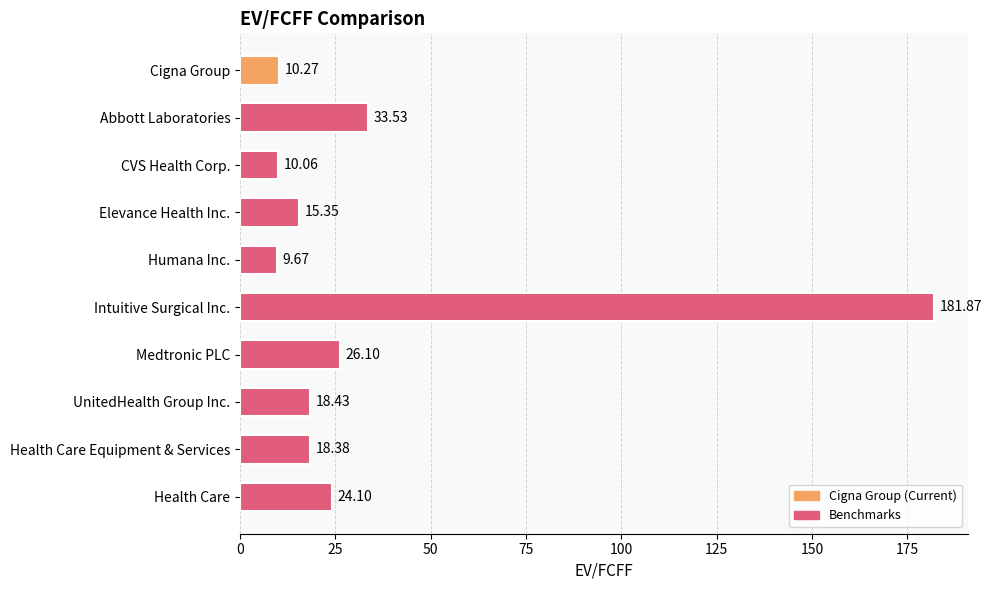

What is the change in value from Elevance Health Inc. to Intuitive Surgical Inc.?

+166.5